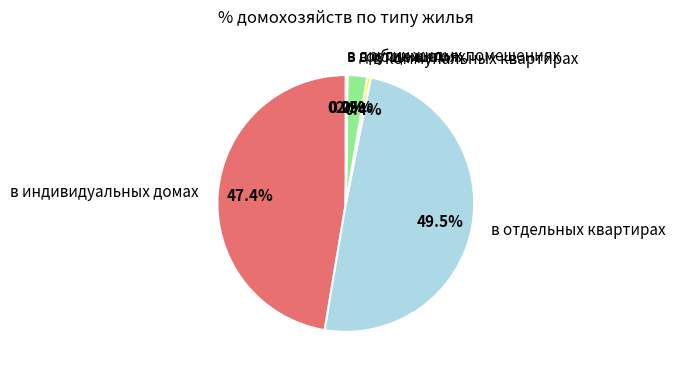

Which slice is the largest?

в отдельных квартирах